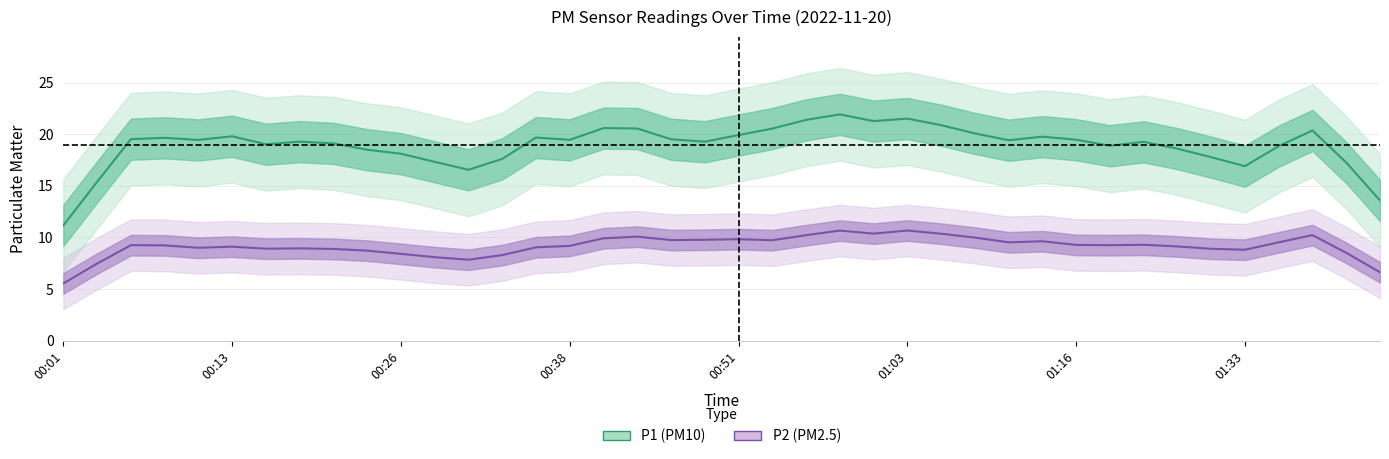

Between 01:18 and 00:01, which is larger?

01:18